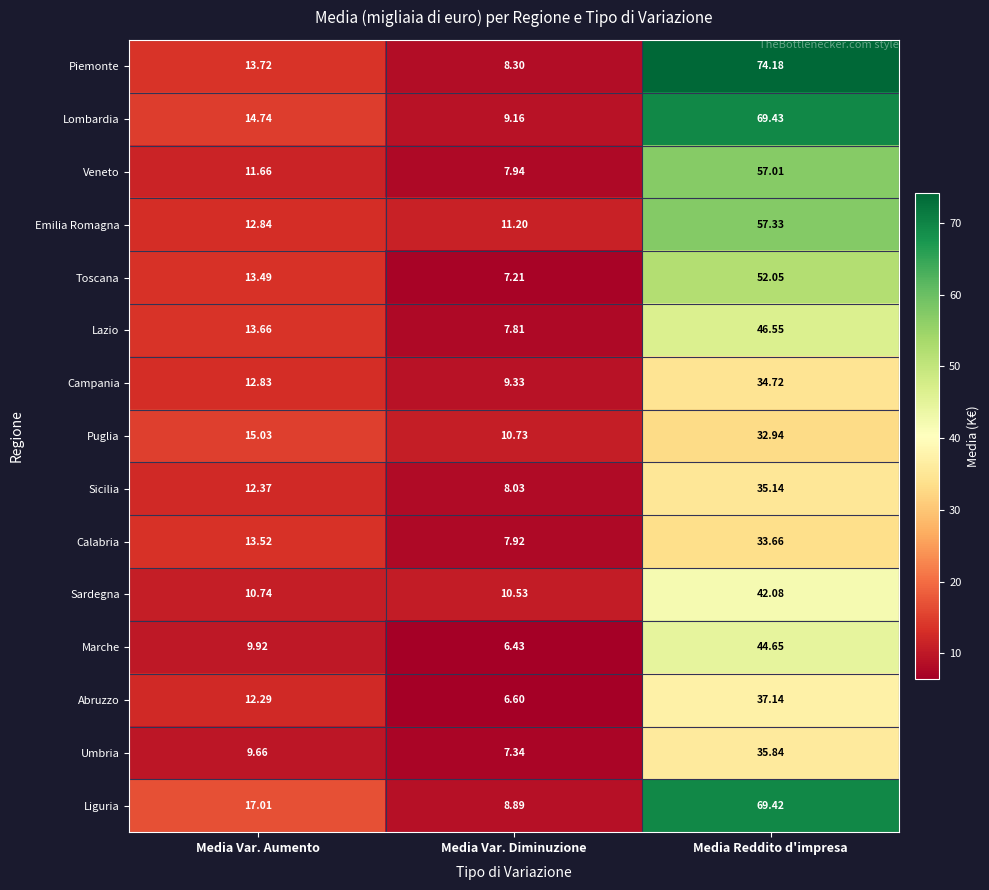

Which series has the largest total across all categories?

Piemonte